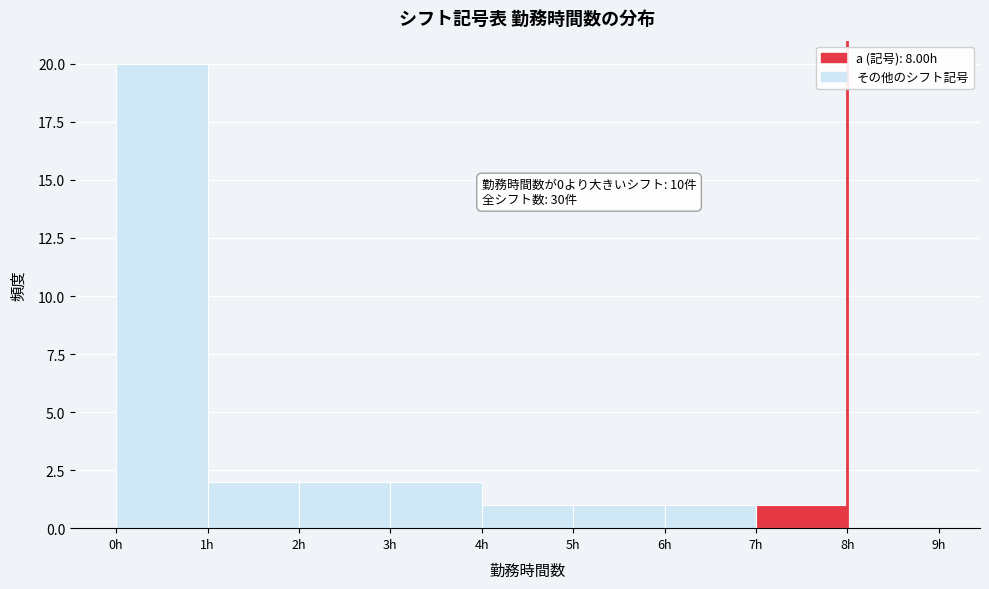

Which range on the x-axis has the tallest bar?

0 to 1